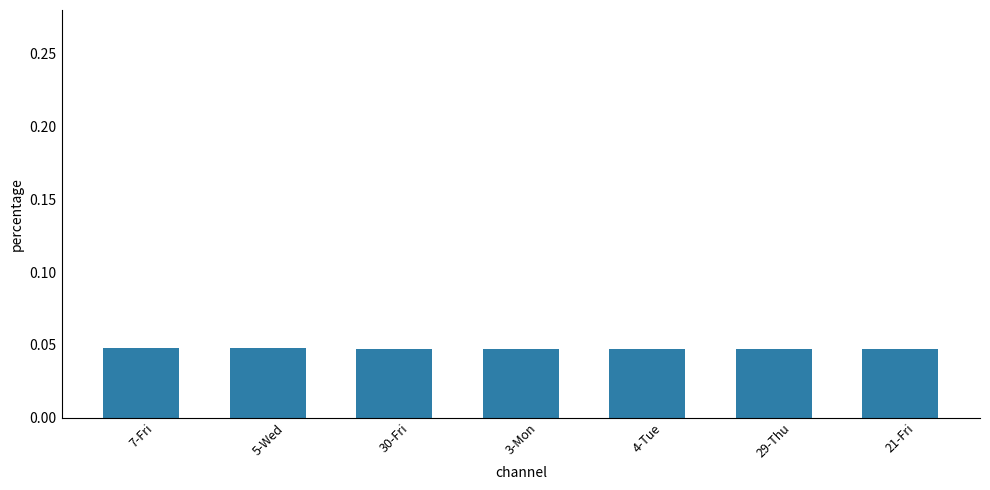

Count the values in the range 0 to 1.

7